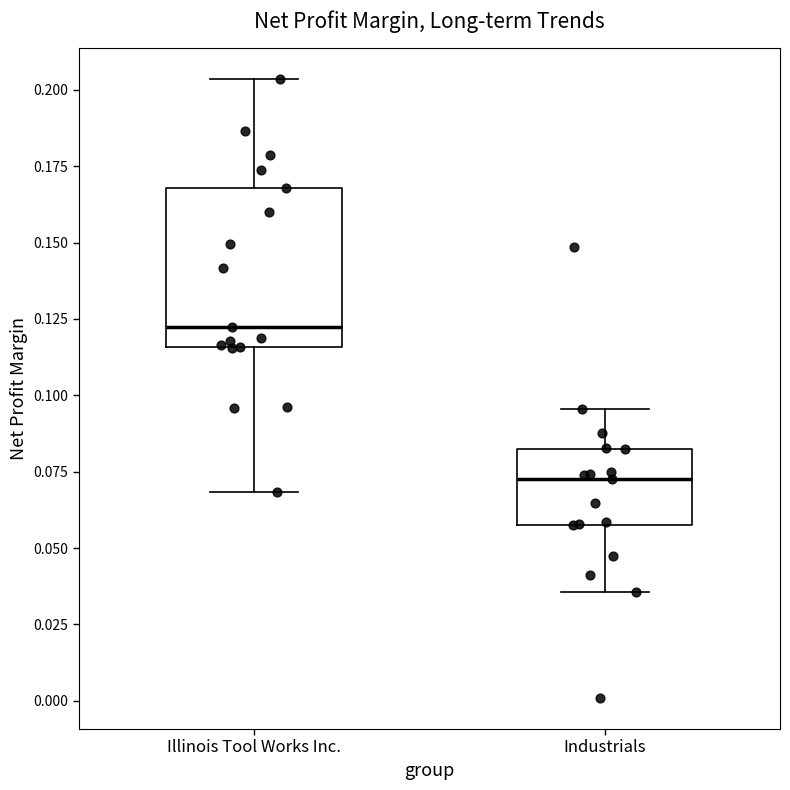

Reading left to right, read every box against the y-axis: the position of its median line, the range the box covers, and the ends of its whiskers. The values are not printed on the chart, so give them approximately, as read against the axis.

Illinois Tool Works Inc.: median 0.120, box 0.115 to 0.170, whiskers 0.070 to 0.205
Industrials: median 0.075, box 0.060 to 0.080, whiskers 0.035 to 0.095